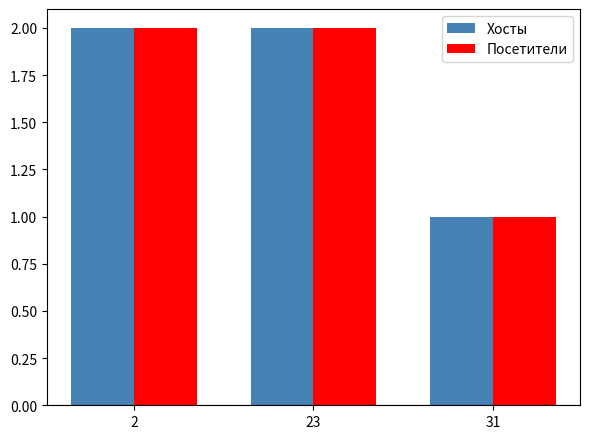

Reading left to right, list all the values displayed in this chart.

Хосты: 2	2	1
Посетители: 2	2	1